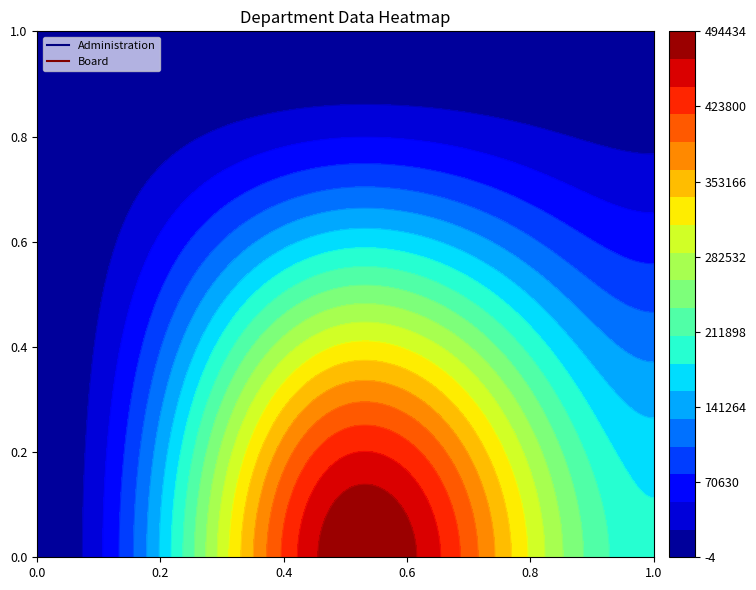

Reading left to right, what are all the values shown in this chart?

Administration: 5	490046	188842
Board: 35	0	0